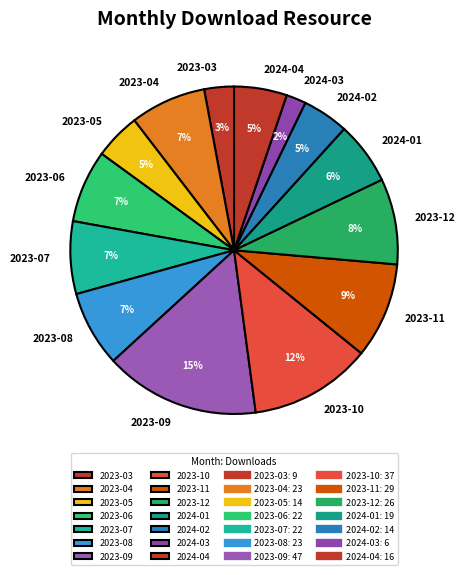

To the nearest percent, what is the average slice percentage?

7%